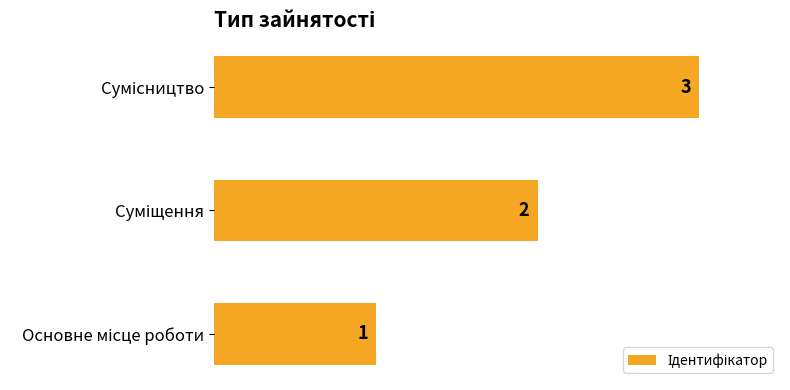

How many values are between 1 and 3?

3